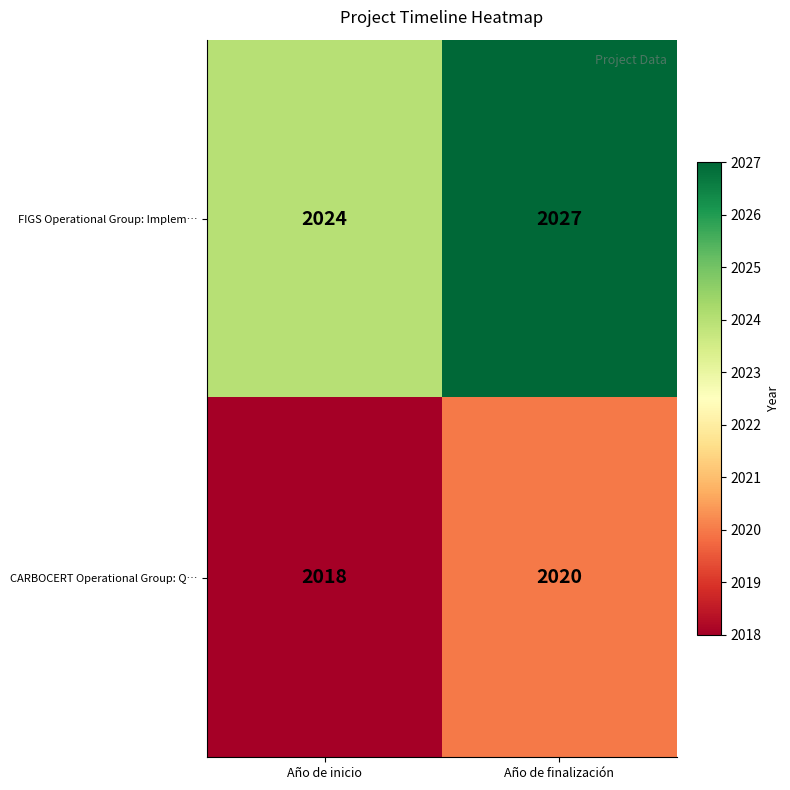

List the series in order of their peak value, lowest first.

CARBOCERT Operational Group: Q…, FIGS Operational Group: Implem…